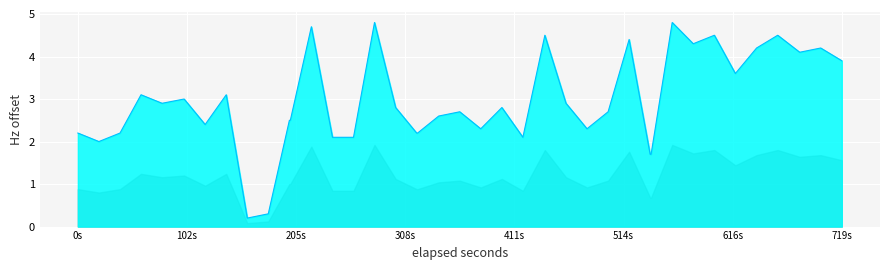

What is the value of the 19th point from the left?

2.2